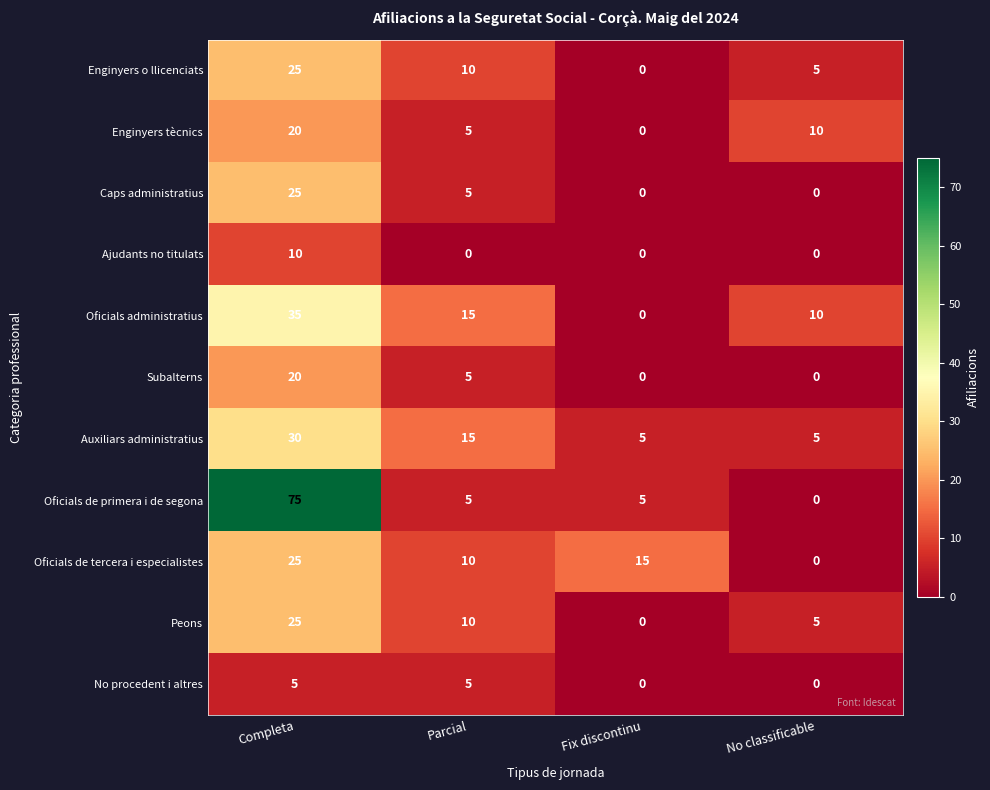

What is the total value across all series at No classificable?

35